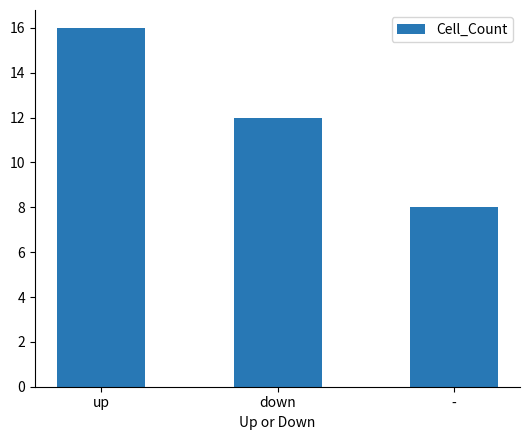

Count the number of categories in the chart.

3